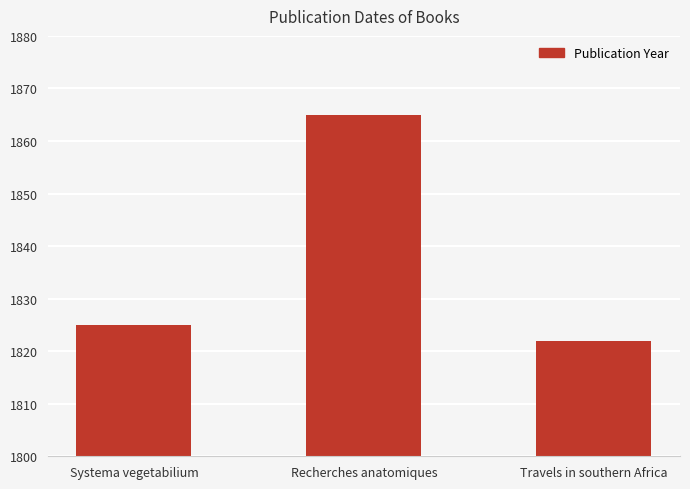

How many series are shown in this chart?

1